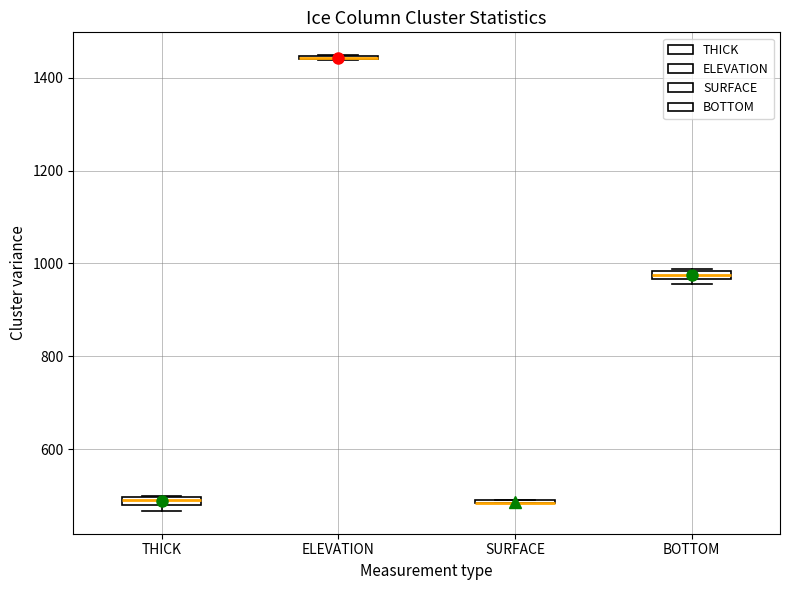

Where is the upper edge of the box for THICK on the y-axis? The values are not printed on the chart, so give them approximately, as read against the axis.

500